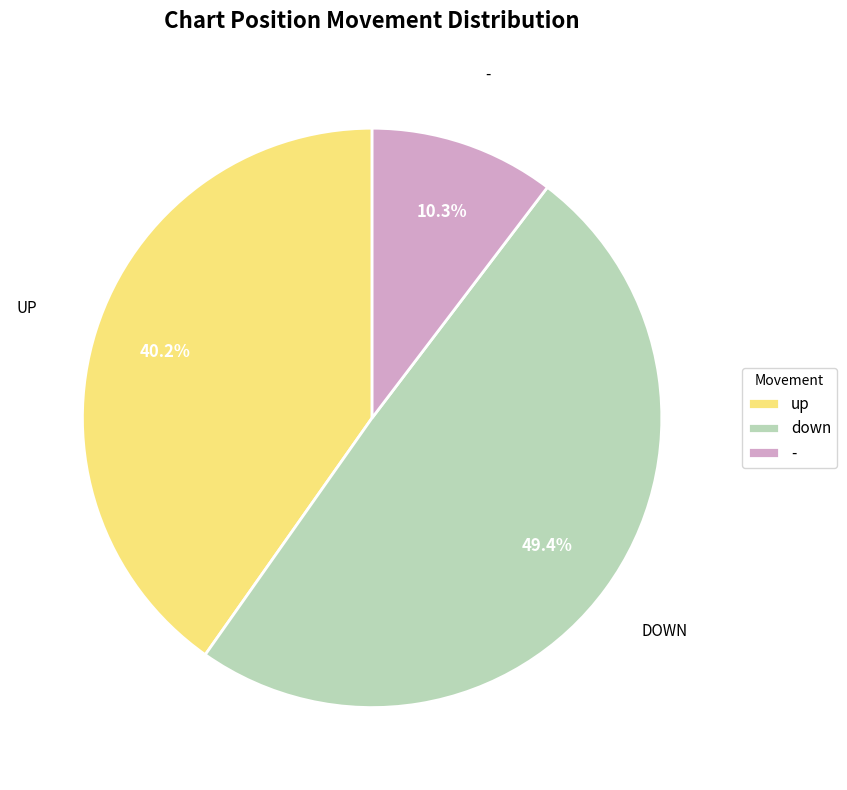

To the nearest percent, what percentage of the pie is down?

49%